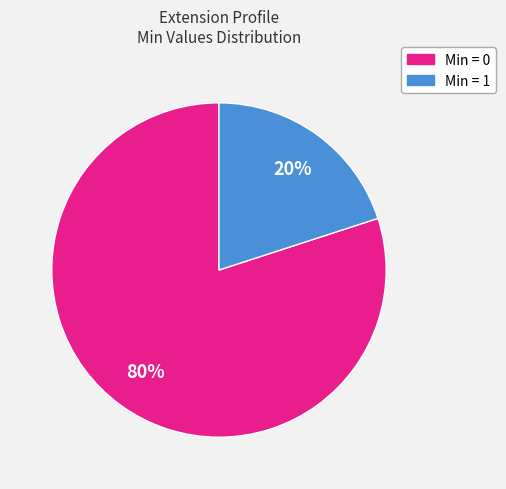

To the nearest percent, what is the difference between the largest and smallest slice percentages?

60%